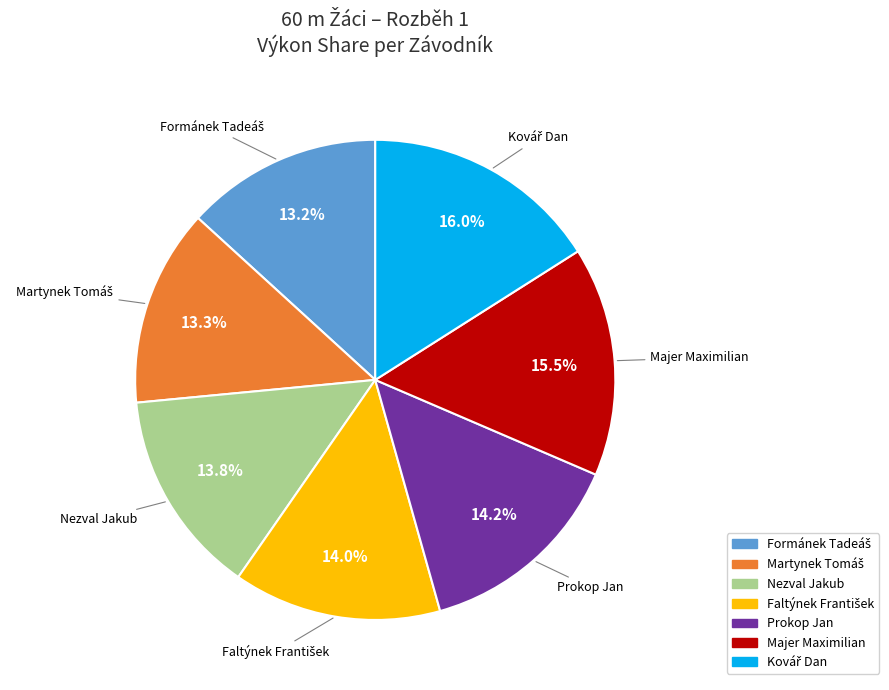

True or false: Nezval Jakub accounts for 22% of the total.

False